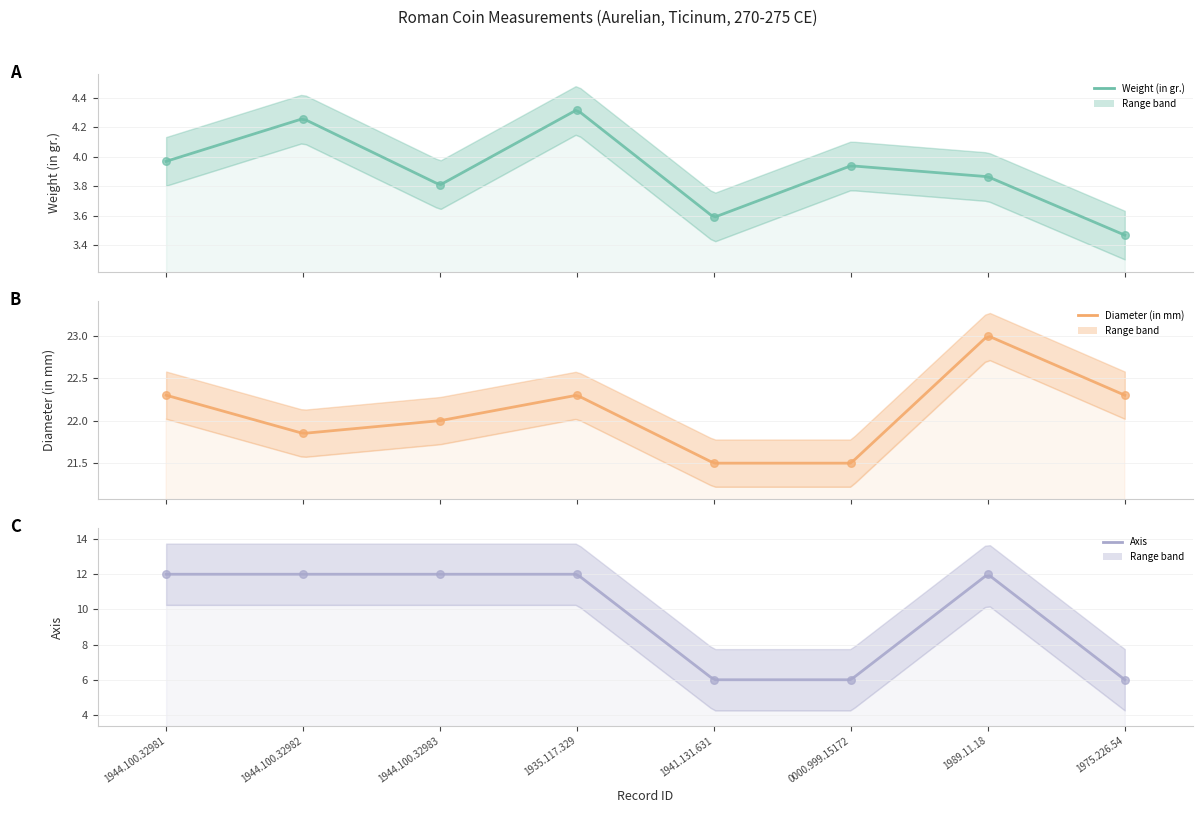

Is the value of Diameter (in mm) at 1975.226.54 greater than the value of Weight (in gr.) at 1935.117.329?

Yes